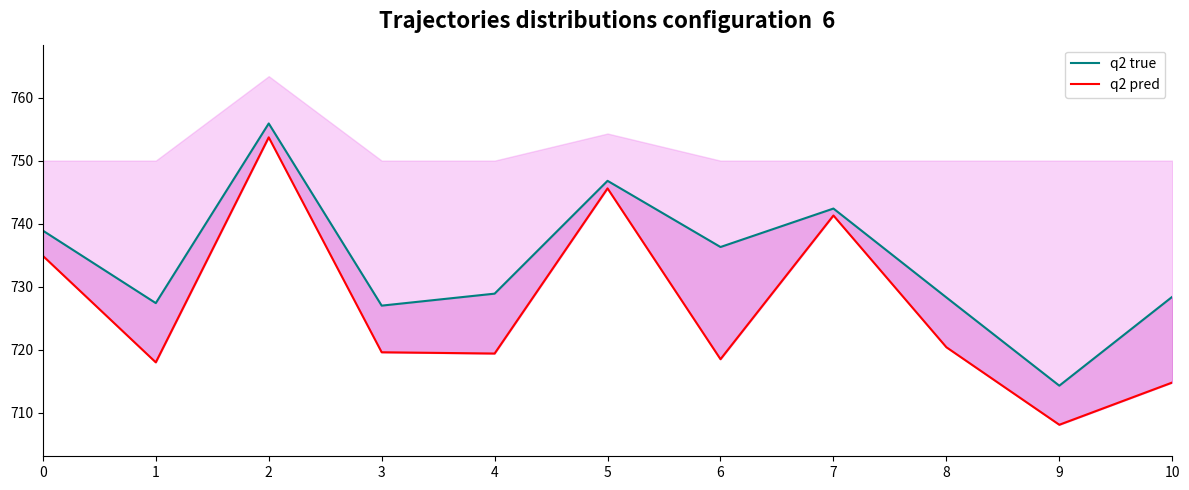

At which category is the sum across all series the highest?

2